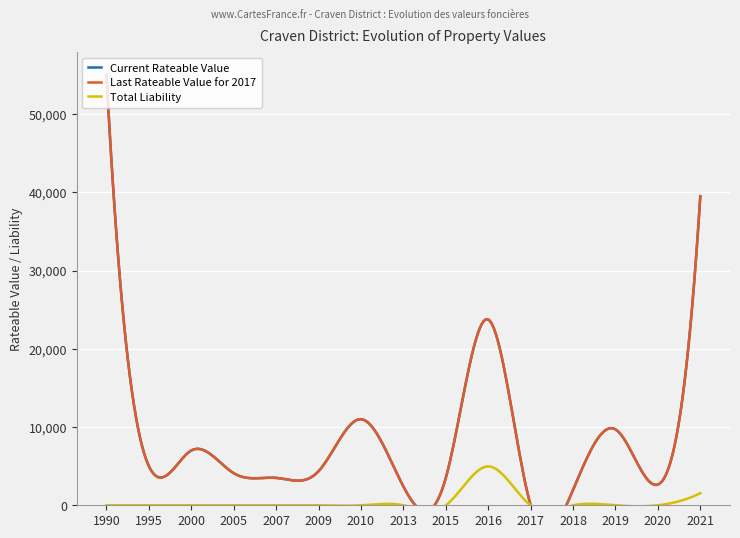

True or false: Last Rateable Value for 2017 has a value of 978 at 2018.

False